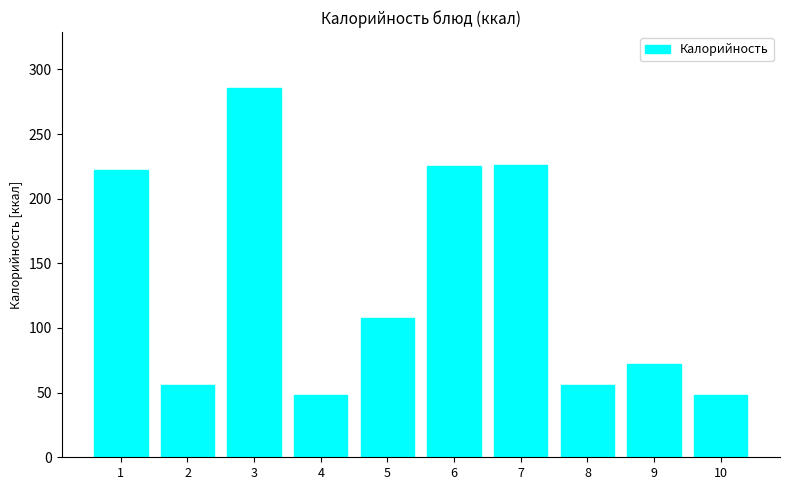

What is the sum of all values?

1347